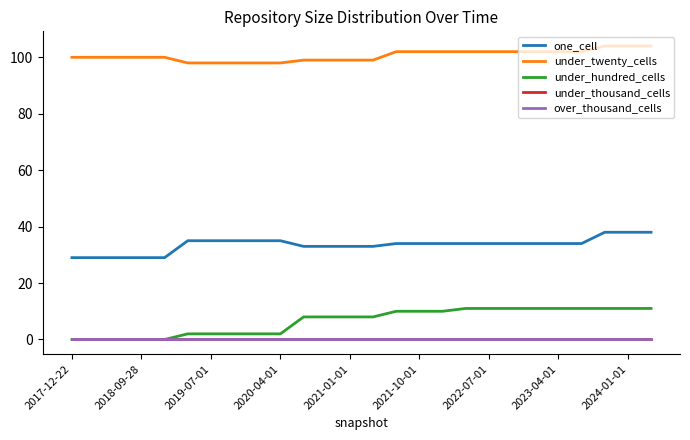

Does the chart have visible grid lines?

No